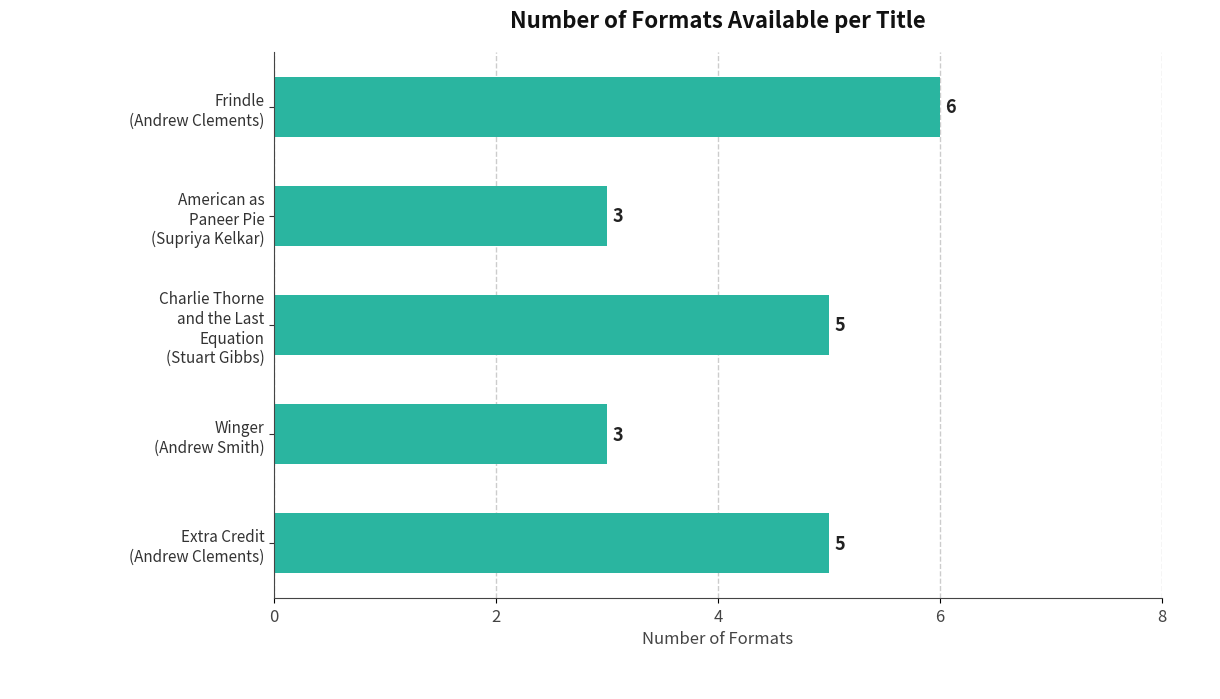

How many distinct data groups are displayed?

1